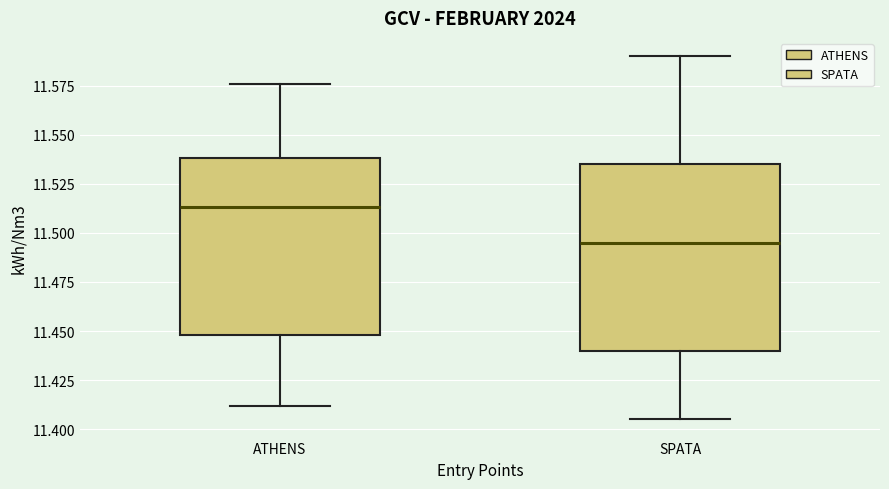

Where does the upper whisker of the box for SPATA end on the y-axis? The values are not printed on the chart, so give them approximately, as read against the axis.

11.590